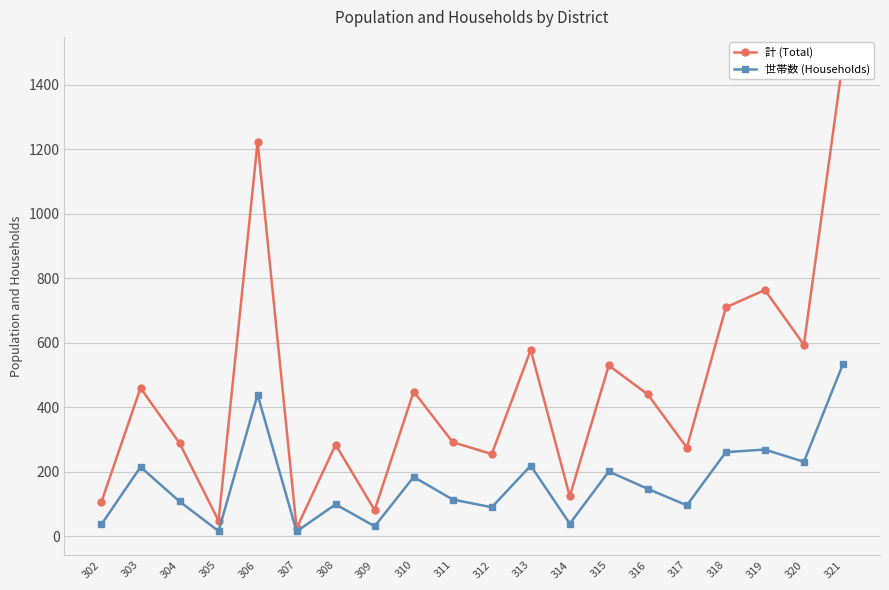

List the labels in order of 世帯数 (Households) value, smallest first.

307, 305, 309, 302, 314, 312, 317, 308, 304, 311, 316, 310, 315, 303, 313, 320, 318, 319, 306, 321